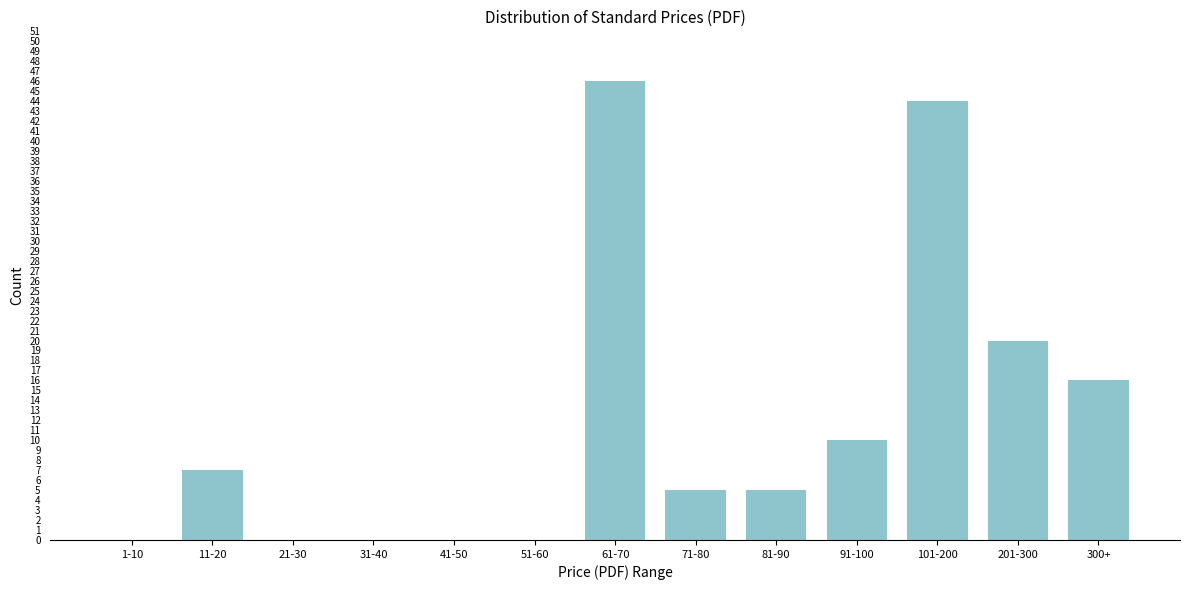

Reading left to right, transcribe all the data shown in this chart.

1-10=0	11-20=7	21-30=0	31-40=0	41-50=0	51-60=0	61-70=46	71-80=5	81-90=5	91-100=10	101-200=44	201-300=20	300+=16